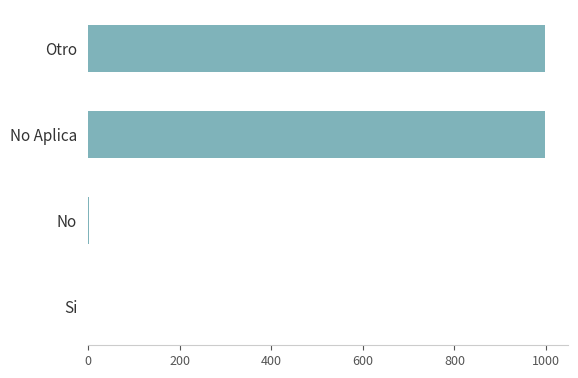

Which has a higher value, Otro or No?

Otro